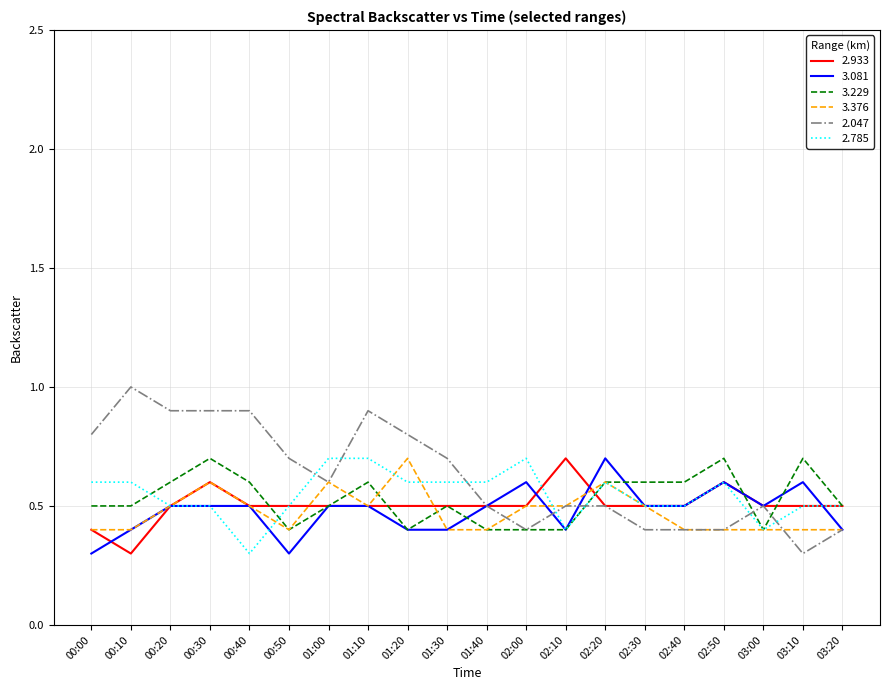

True or false: 3.081 and 2.785 cross at least once.

True